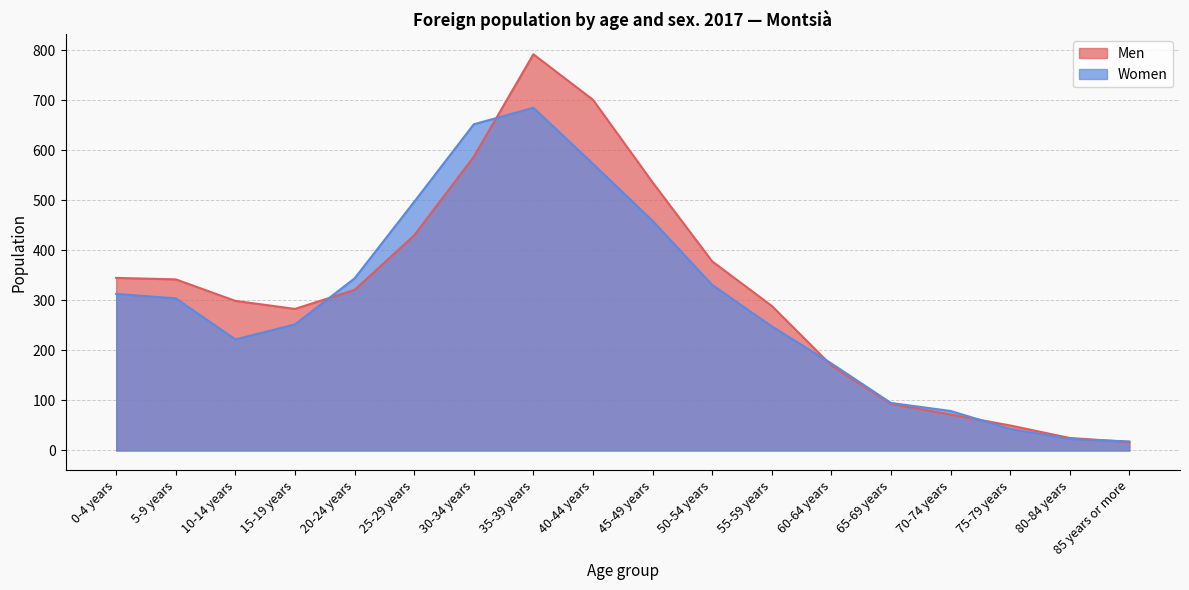

What is the highest value of the Women series?

685